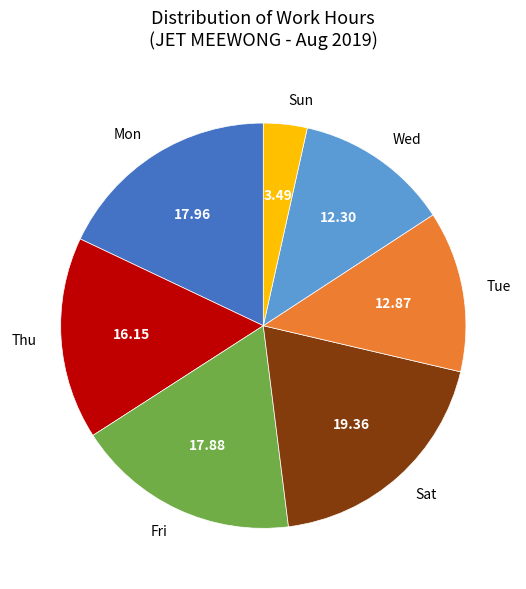

Is there a majority slice in this chart?

No